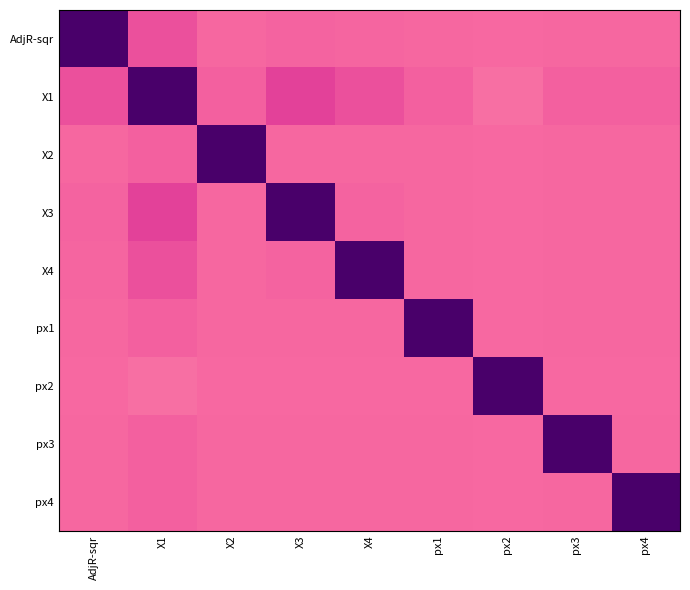

Which has a higher value, px2 or X2?

X2